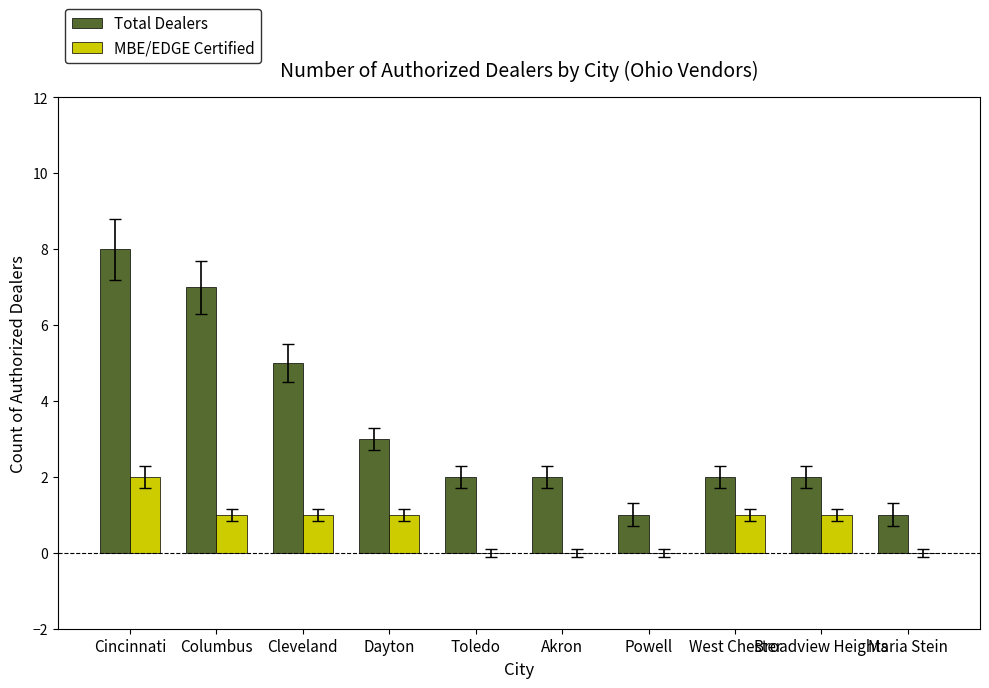

Between Columbus and Powell, which series saw the biggest shift?

Total Dealers